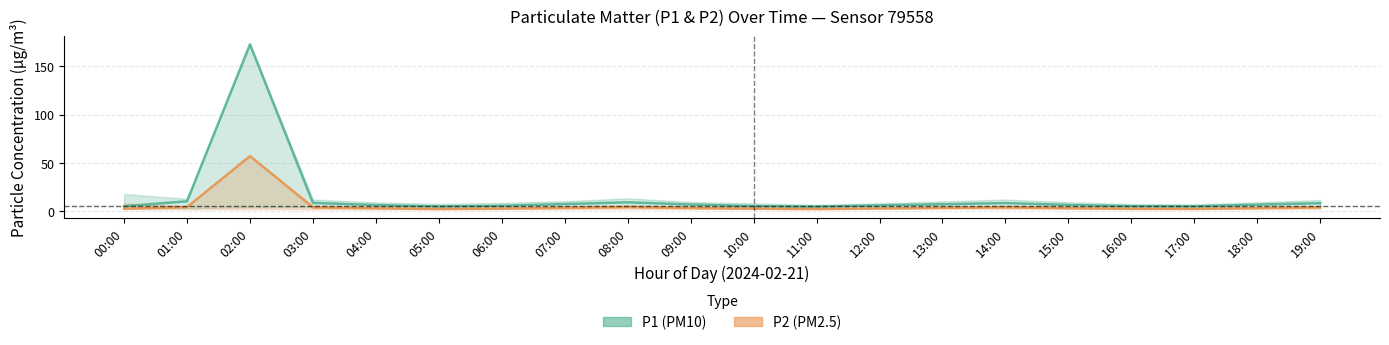

True or false: P2 and P1 intersect in this chart.

False